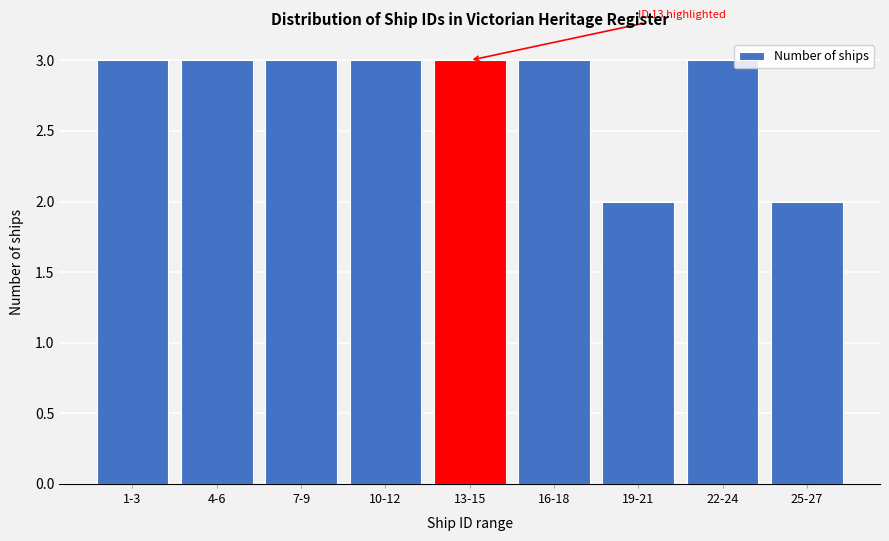

Reading right to left, extract all data points from this chart.

2	3	2	3	3	3	3	3	3